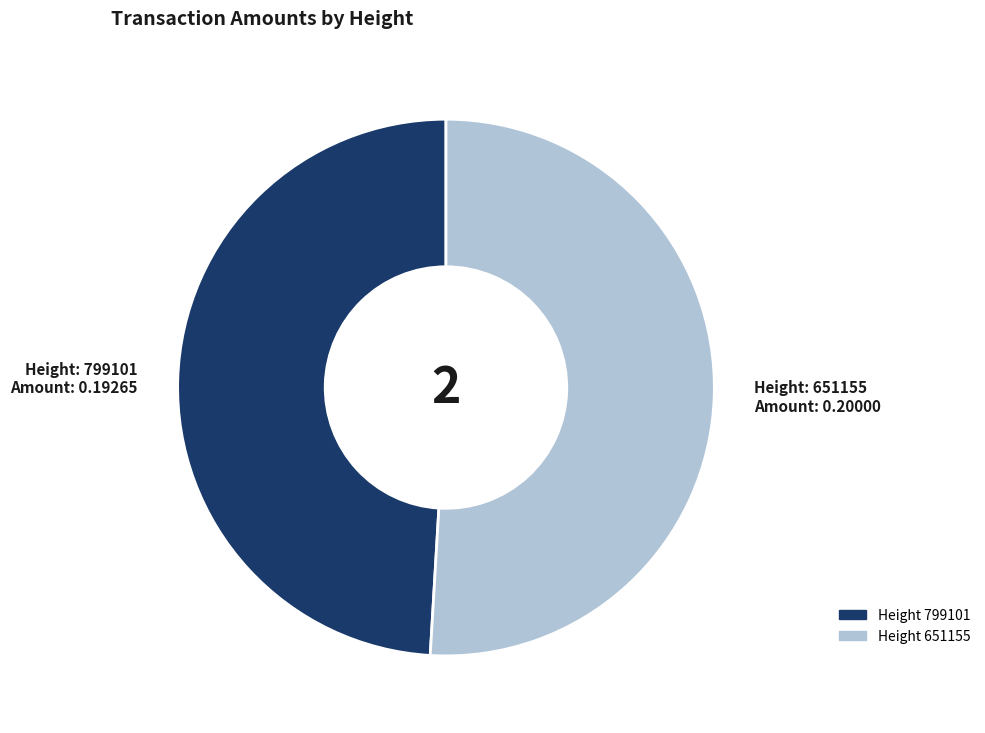

Does any single category account for the majority?

Yes